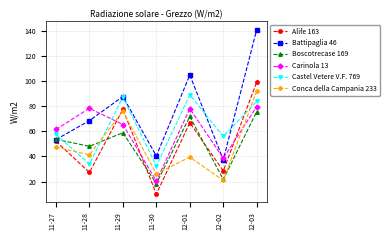

The Castel Vetere V.F. 769 series shows 9.4 at 11-28. True or false?

False